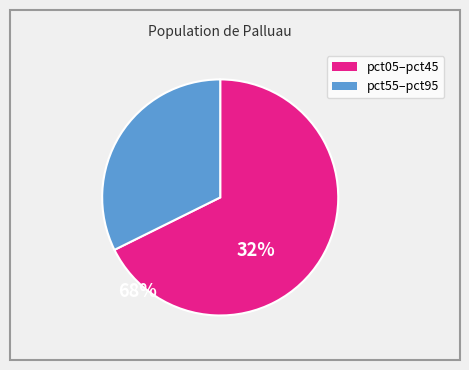

Is there any slice that represents more than half of the pie?

Yes